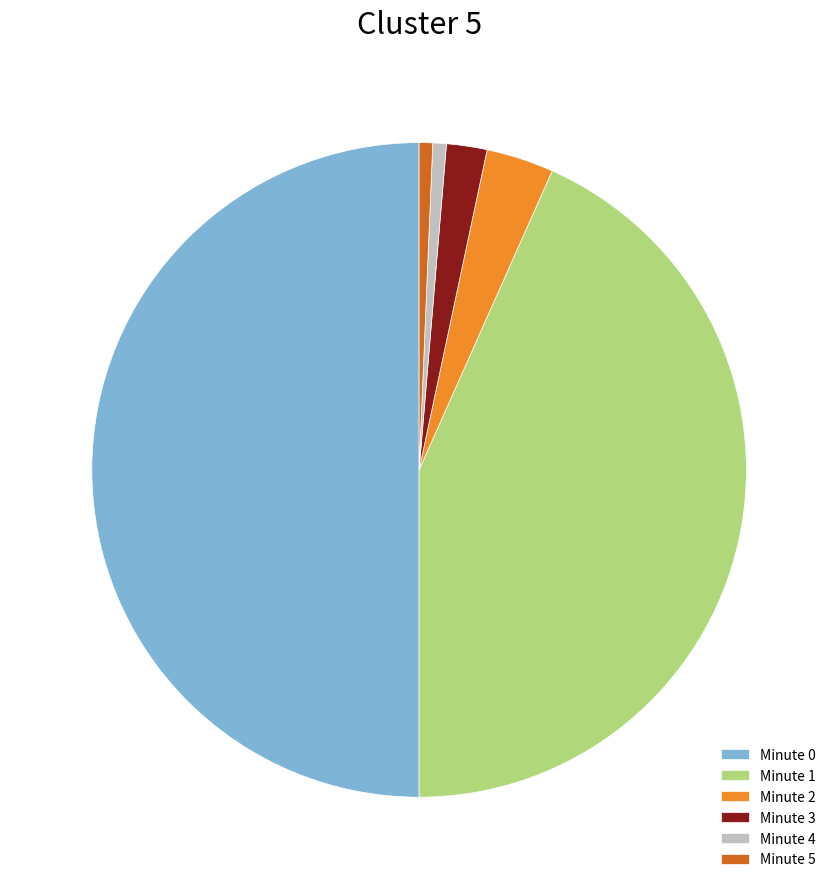

Which has a higher value, Minute 0 or Minute 1?

Minute 0